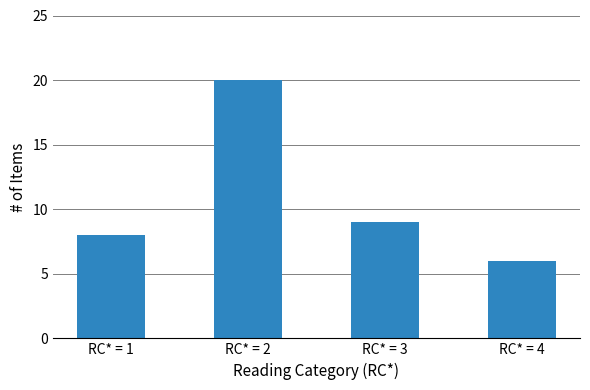

At which label does the data first exceed 9?

RC* = 2